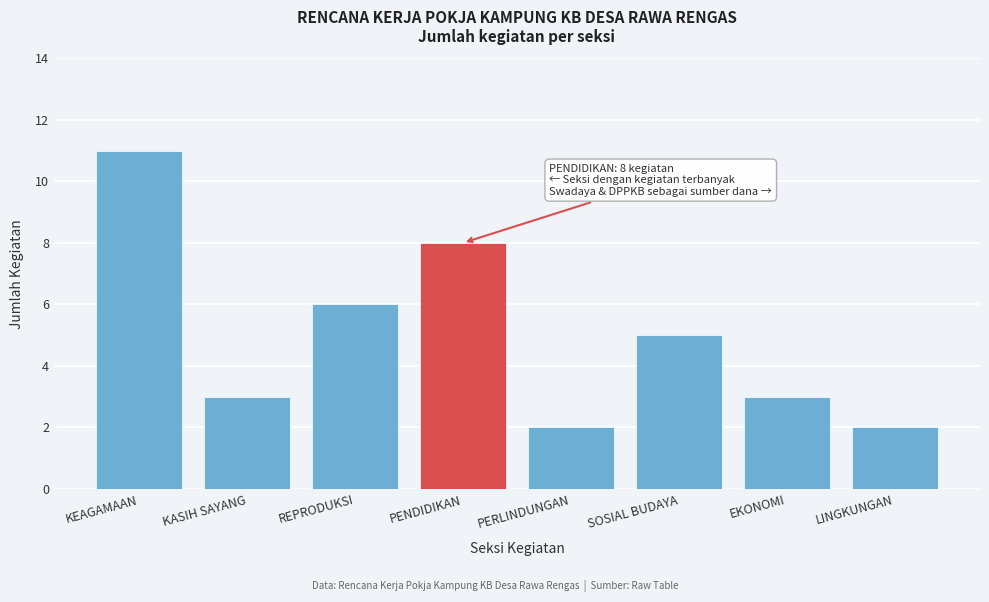

Reading left to right, list all the values displayed in this chart.

KEAGAMAAN=11	KASIH SAYANG=3	REPRODUKSI=6	PENDIDIKAN=8	PERLINDUNGAN=2	SOSIAL BUDAYA=5	EKONOMI=3	LINGKUNGAN=2